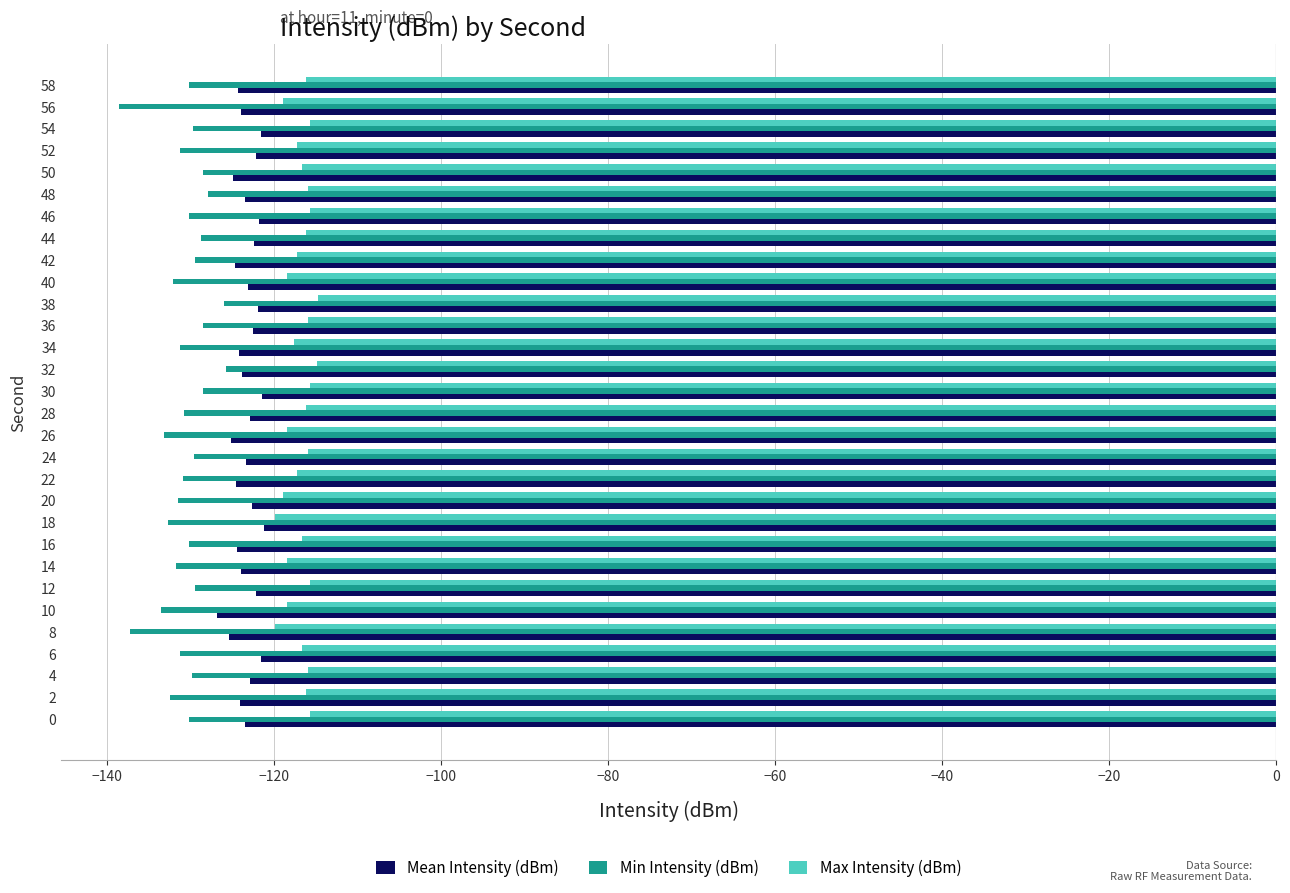

What is the sum of the Min Intensity (dBm) values at 44 and 42?

-258.2